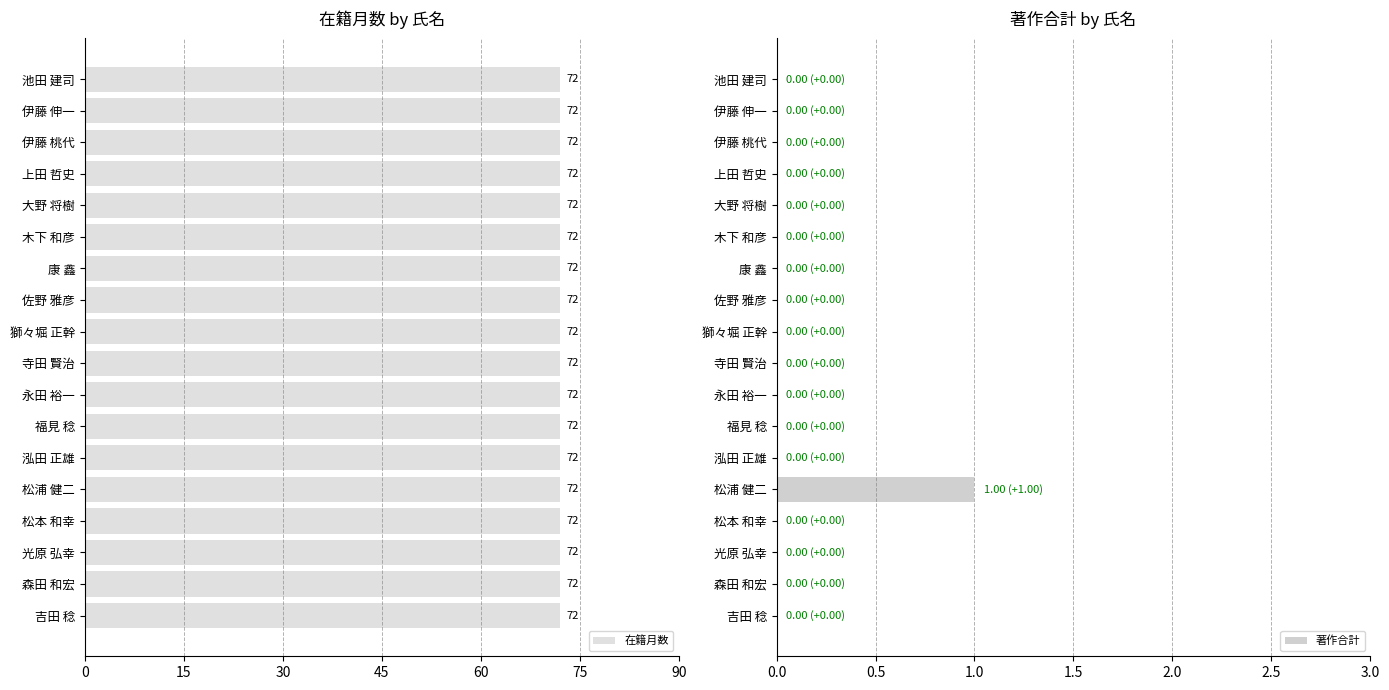

True or false: 著作合計 has a value of 0 at 永田 裕一.

True